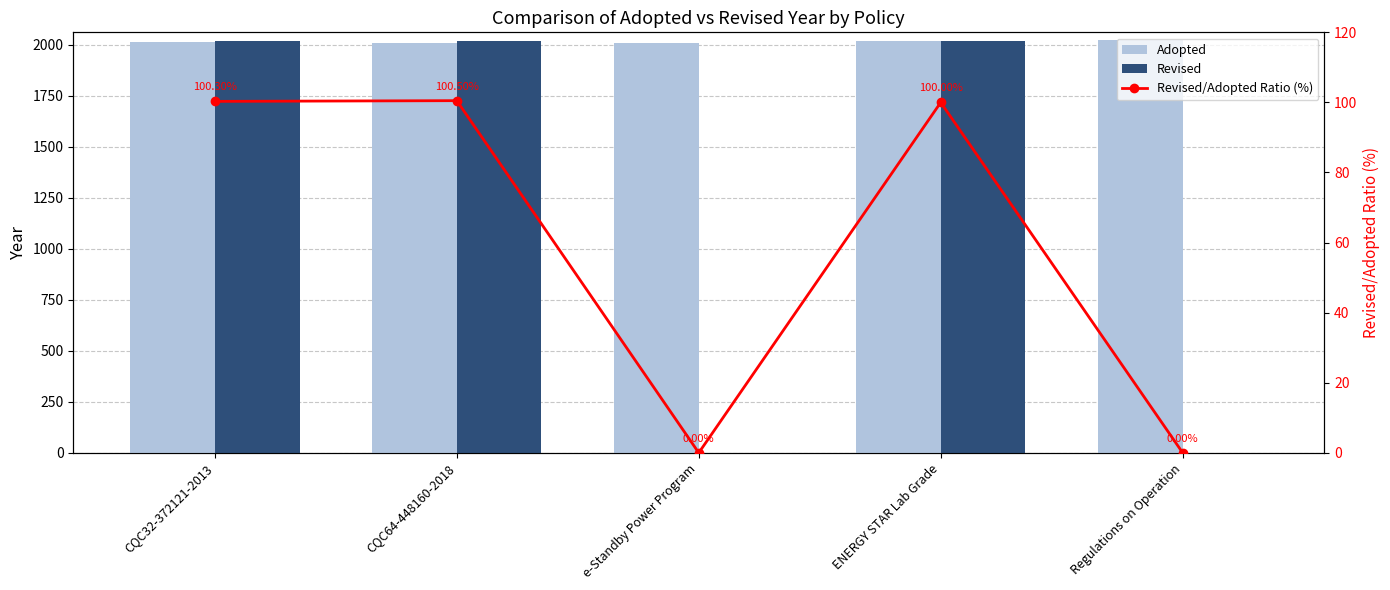

List the labels in order of Revised/Adopted Ratio (%) value, largest first.

CQC64-448160-2018, CQC32-372121-2013, ENERGY STAR Lab Grade, e-Standby Power Program, Regulations on Operation